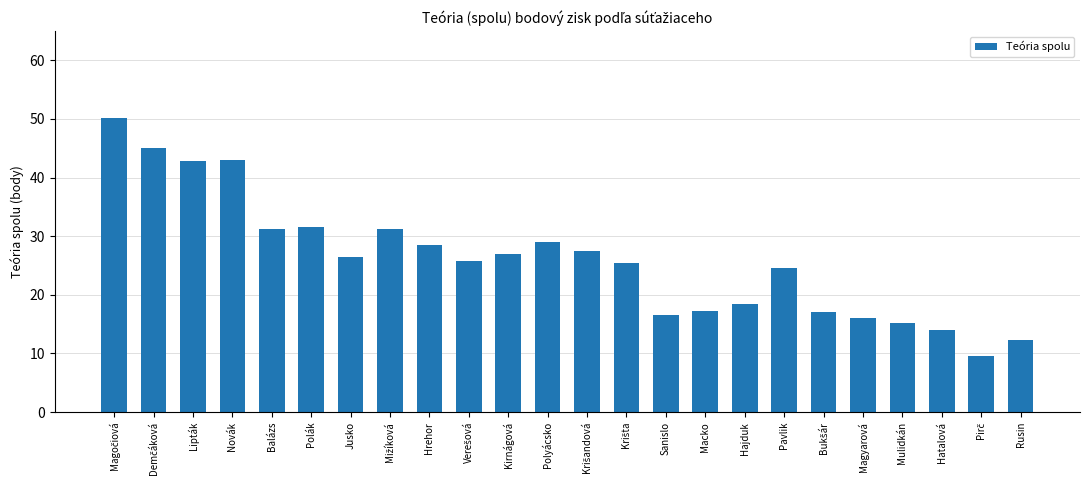

What value does the data have at Hajduk?

18.5